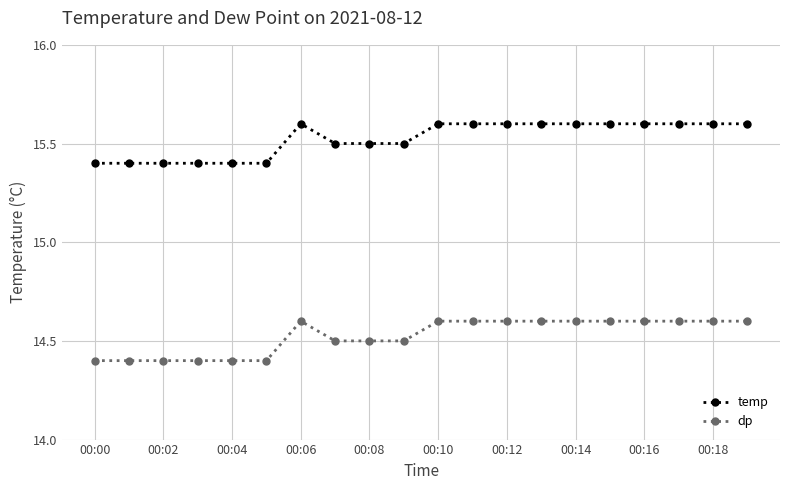

What is the average value of the dp series?

14.5